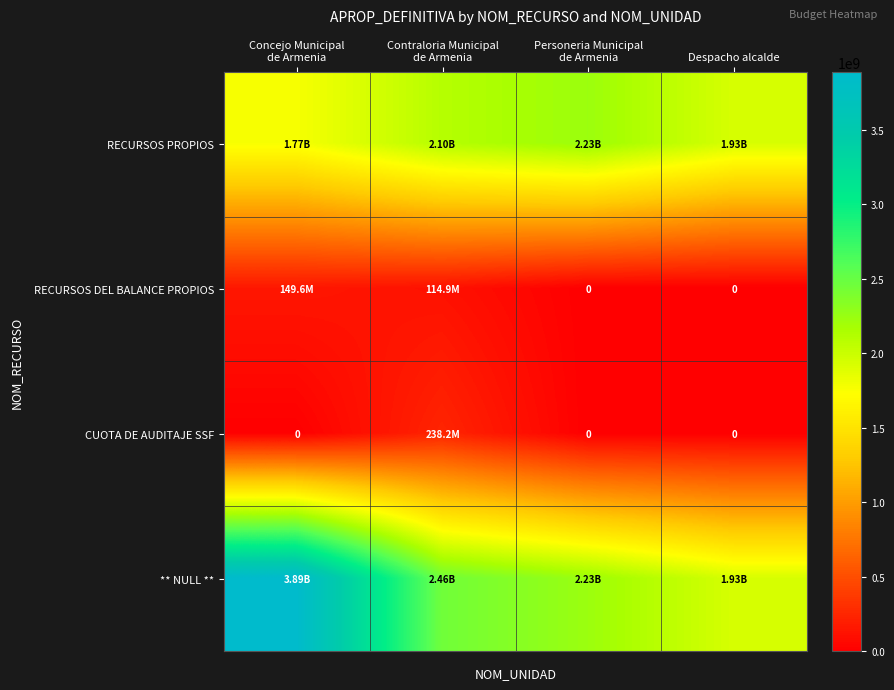

List the labels in order of ** NULL ** value, largest first.

Concejo Municipal de Armenia, Contraloria Municipal de Armenia, Personeria Municipal de Armenia, Despacho alcalde